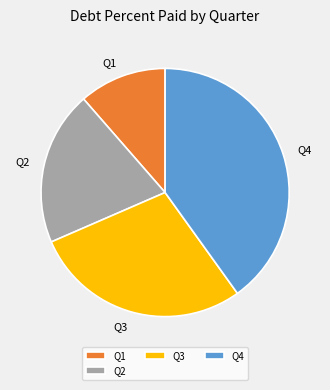

Do Q4 and Q2 together represent more than half of the pie?

Yes